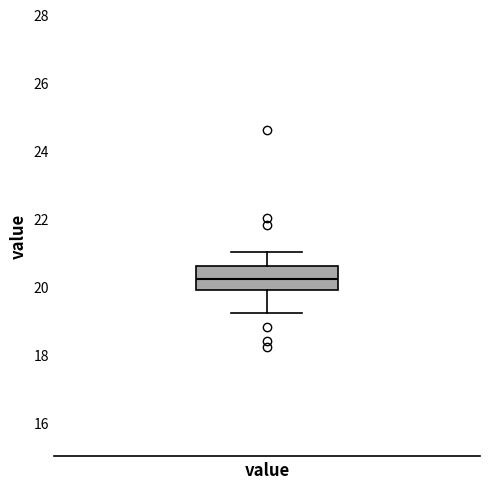

Read this box plot against the y-axis: the position of the median line, the range covered by the box, and the ends of both whiskers. The values are not printed on the chart, so give them approximately, as read against the axis.

median 20.2, box 20.0 to 20.6, whiskers 19.2 to 21.0